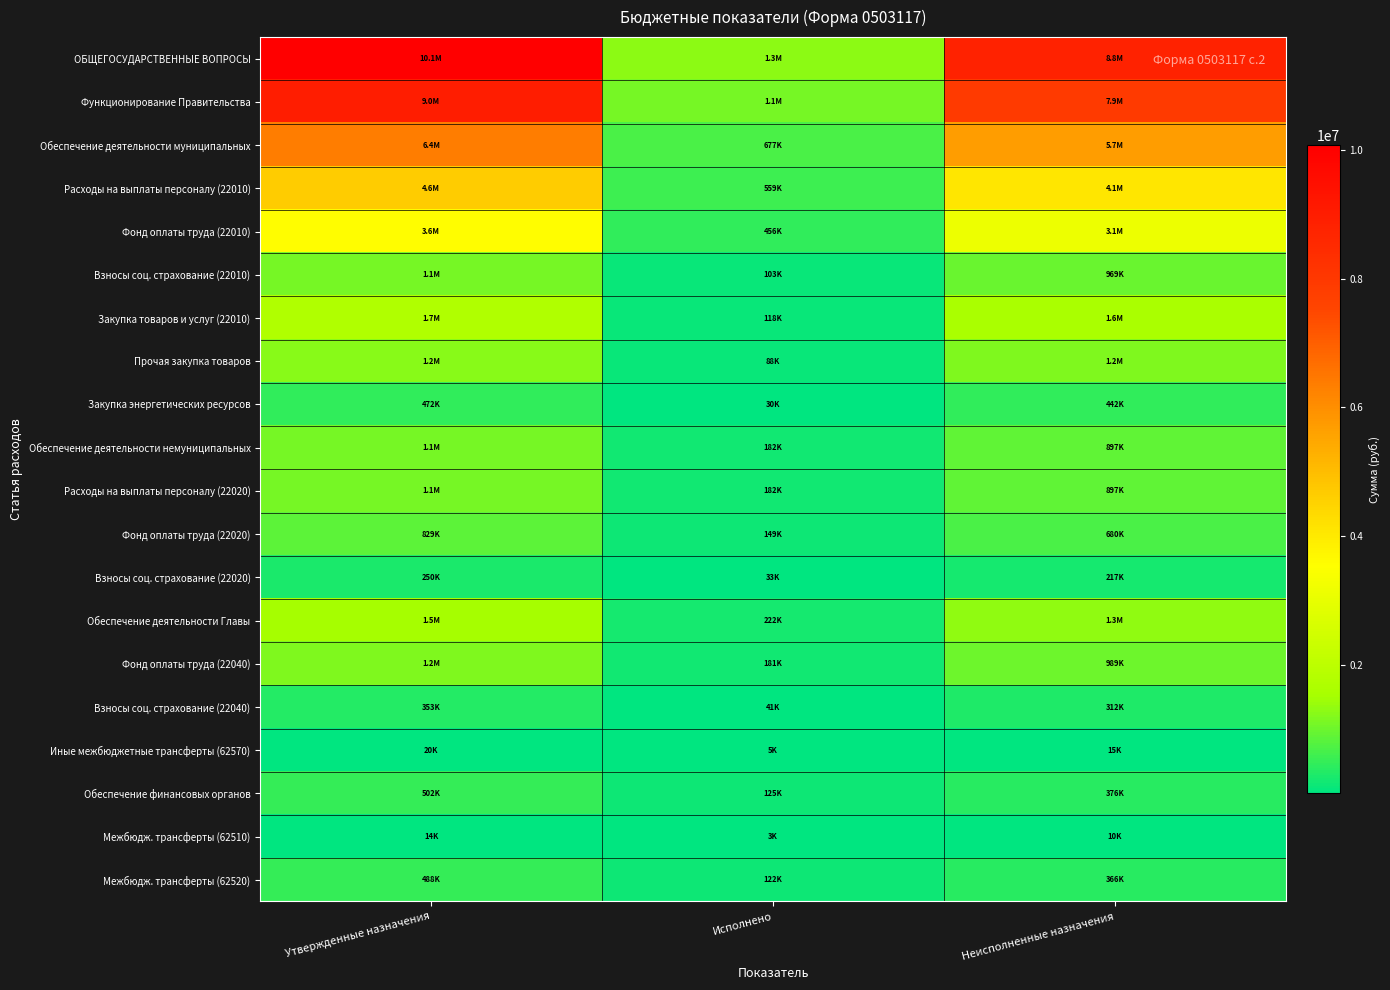

Which series has the widest spread of values?

ОБЩЕГОСУДАРСТВЕННЫЕ ВОПРОСЫ